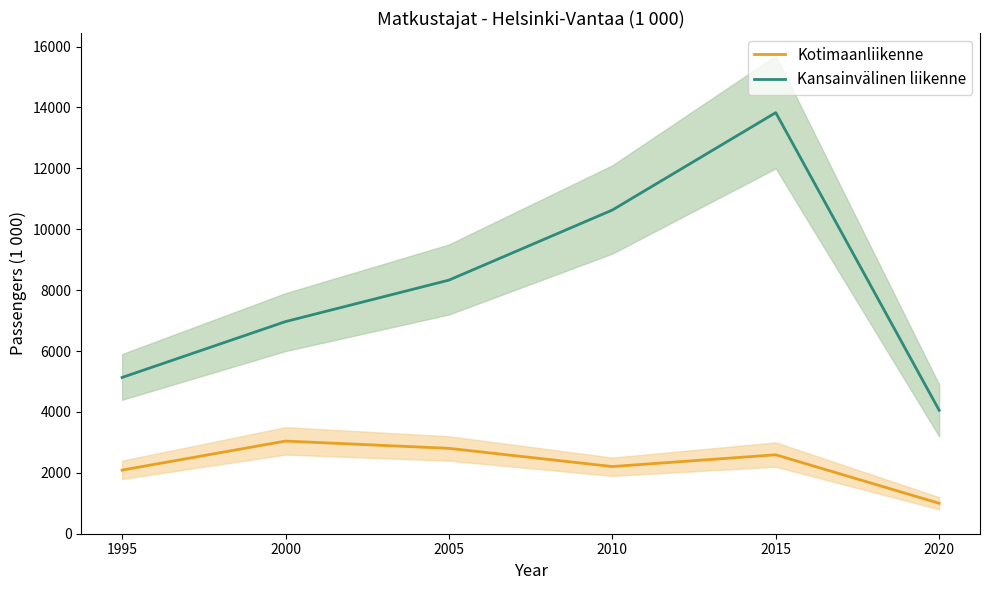

Rank the series by their average value, from highest to lowest.

Kansainvälinen liikenne, Kotimaanliikenne